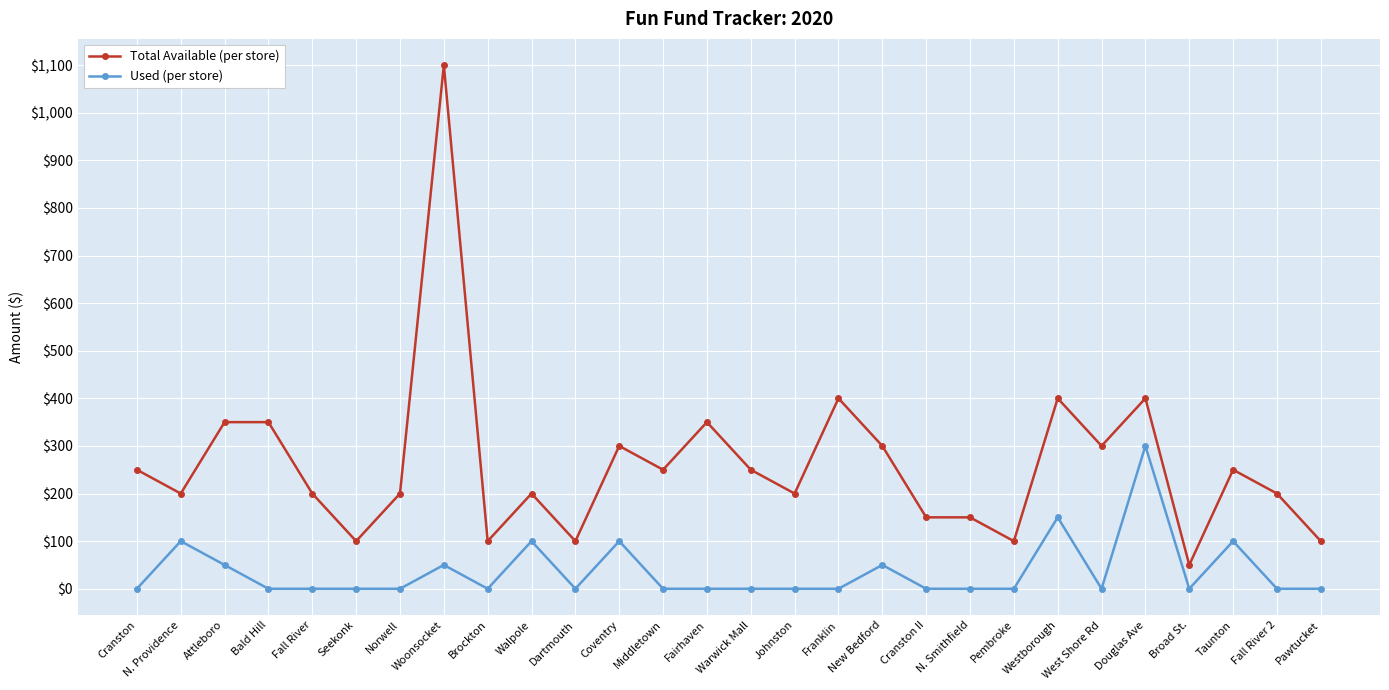

At which category does the chart reach its peak across all series?

Woonsocket